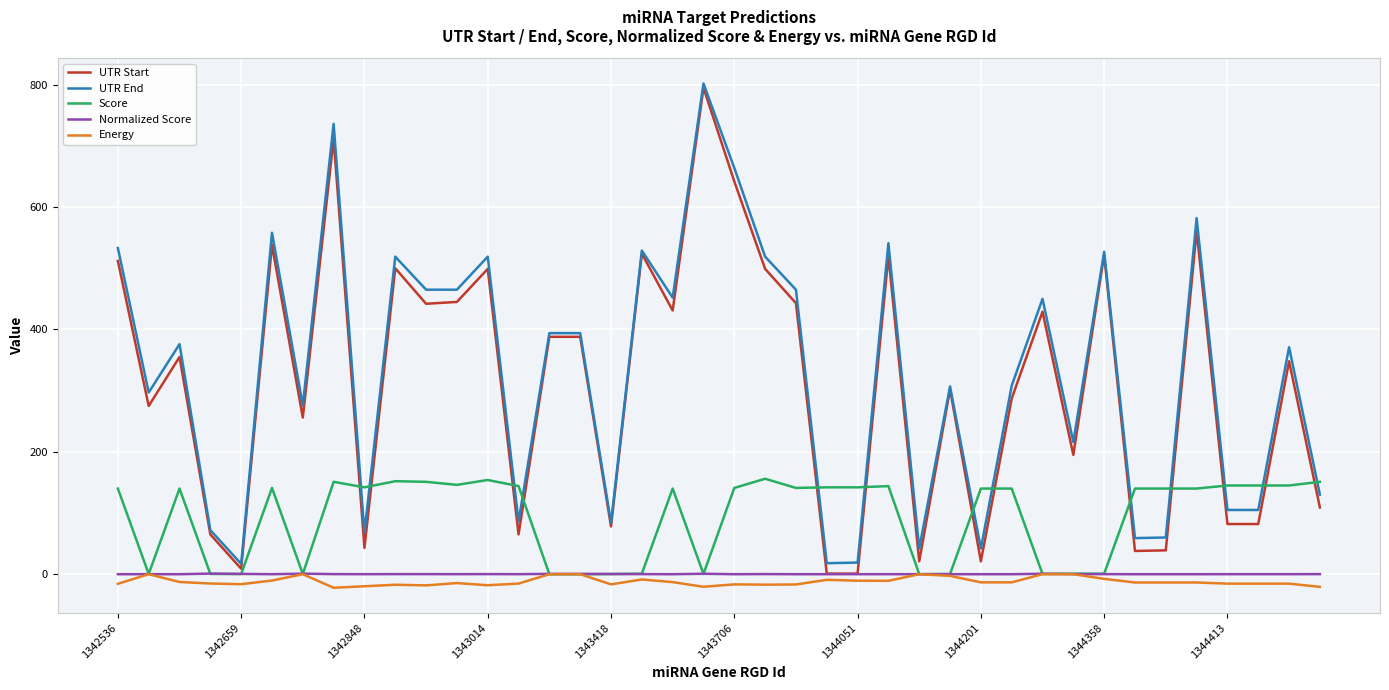

What is the smallest value displayed?

-22.1